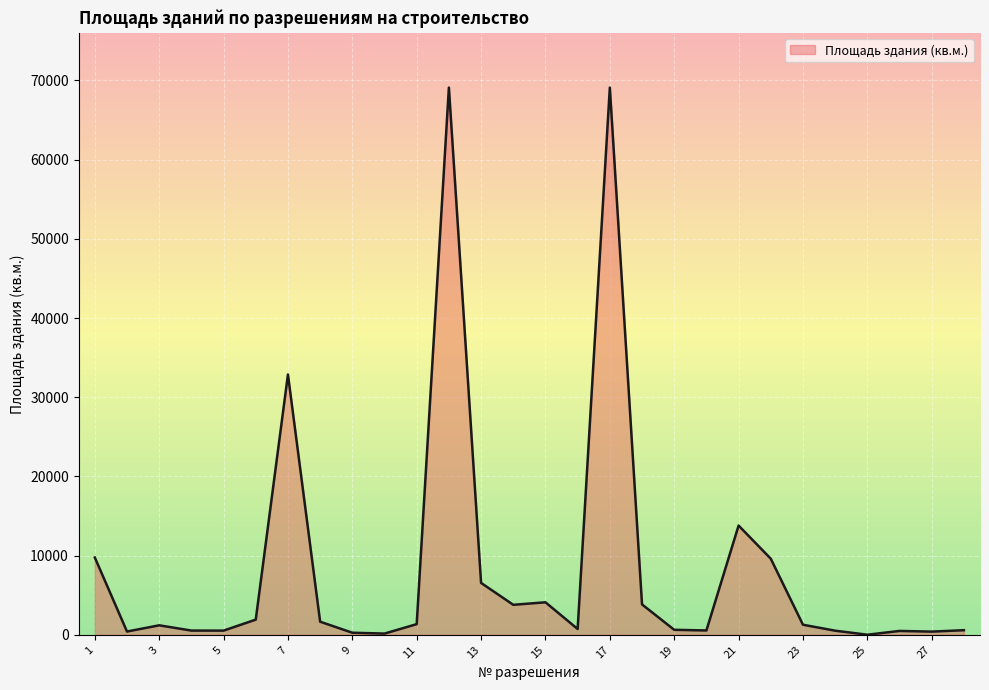

What is the greatest value displayed?

69090.1